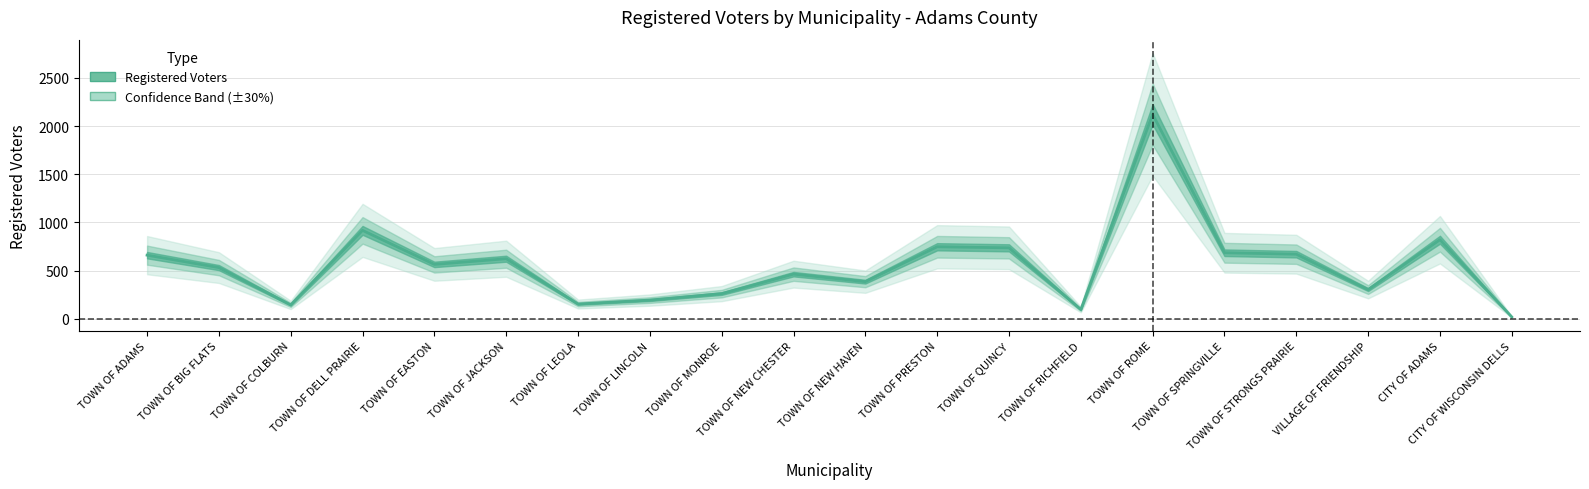

At which label is the value closest to 1071?

TOWN OF DELL PRAIRIE